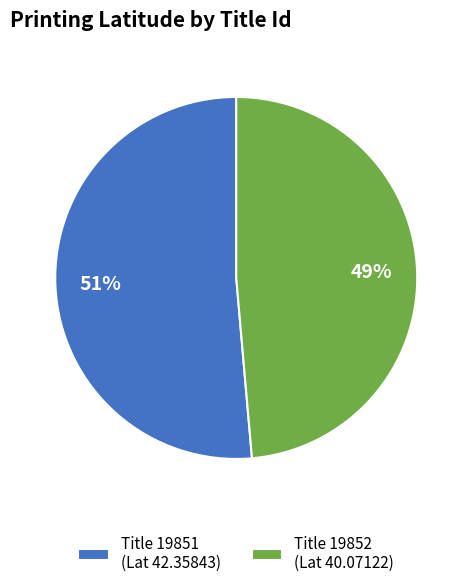

True or false: Title 19852 (Lat 40.07122) accounts for 49% of the total.

True